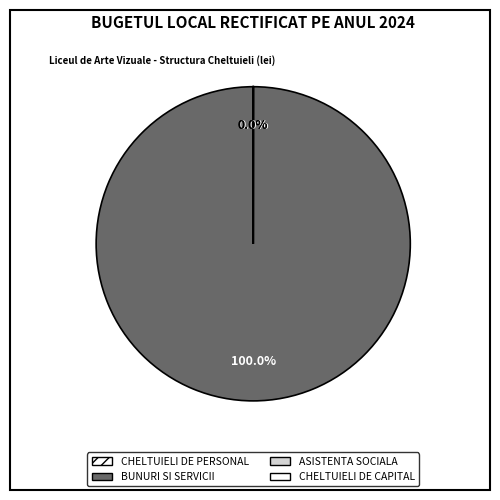

What percentage is NOT represented by CHELTUIELI DE PERSONAL?

100.0%